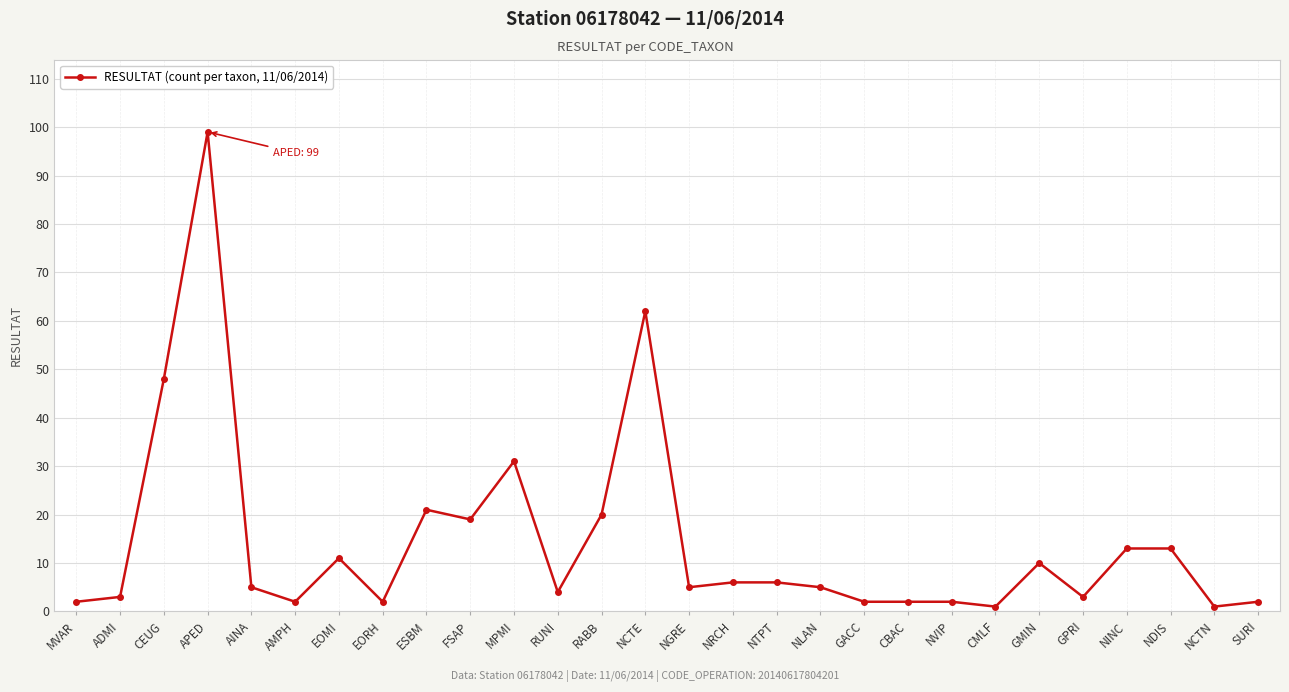

At which label is the value closest to 50?

CEUG